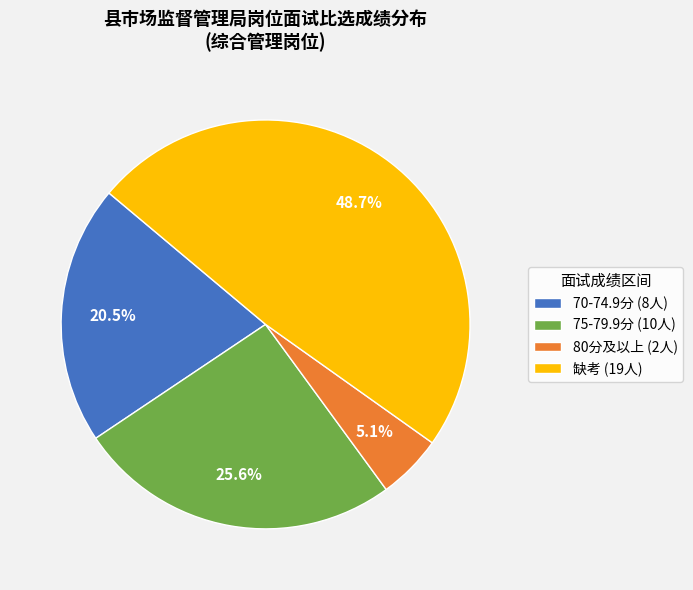

What is the largest slice in the pie chart?

缺考 (19人)